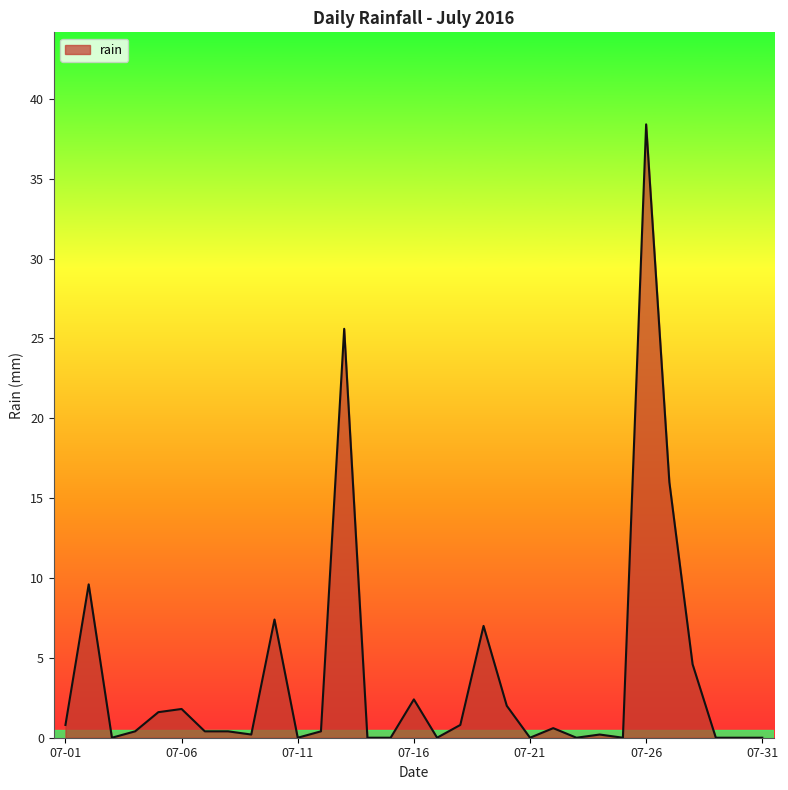

What is the difference between the maximum and minimum values?

38.4